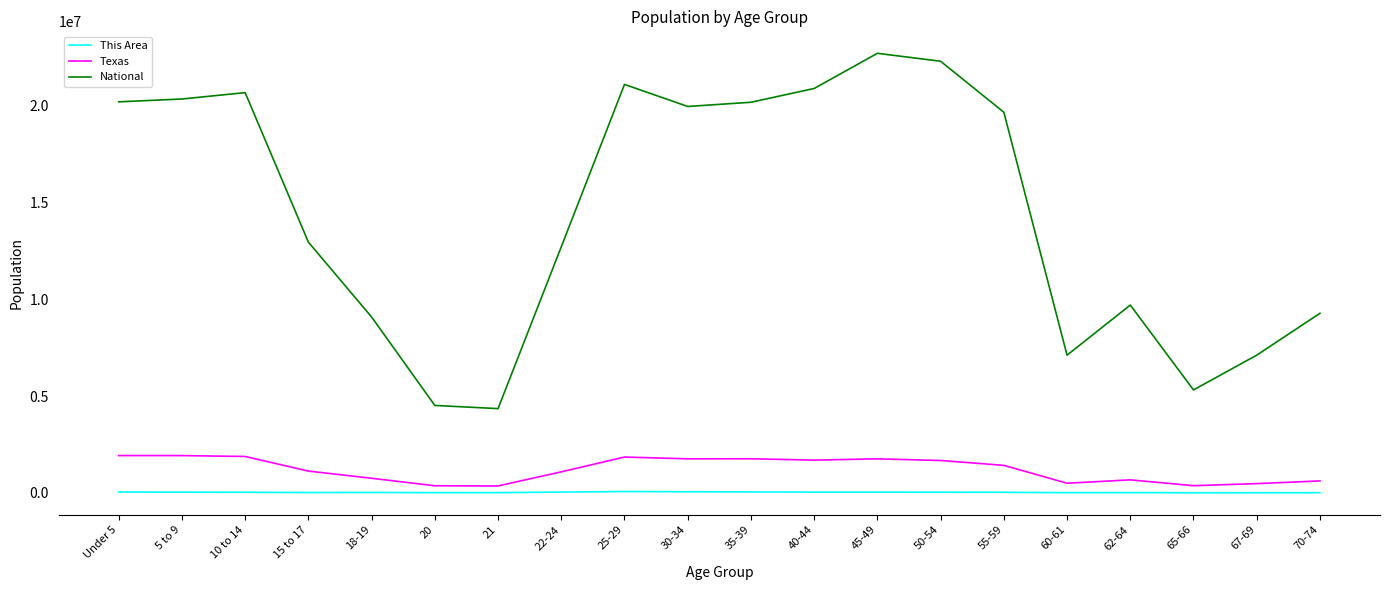

True or false: National and Texas intersect in this chart.

False